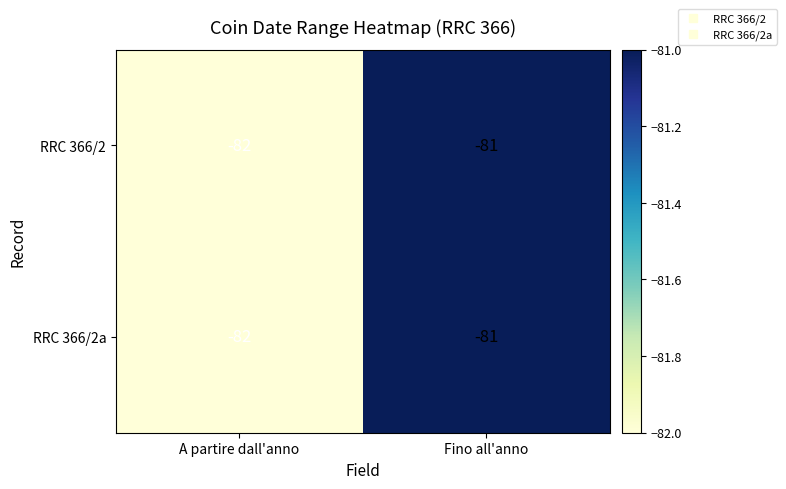

At which category is the sum across all series the highest?

Fino all'anno